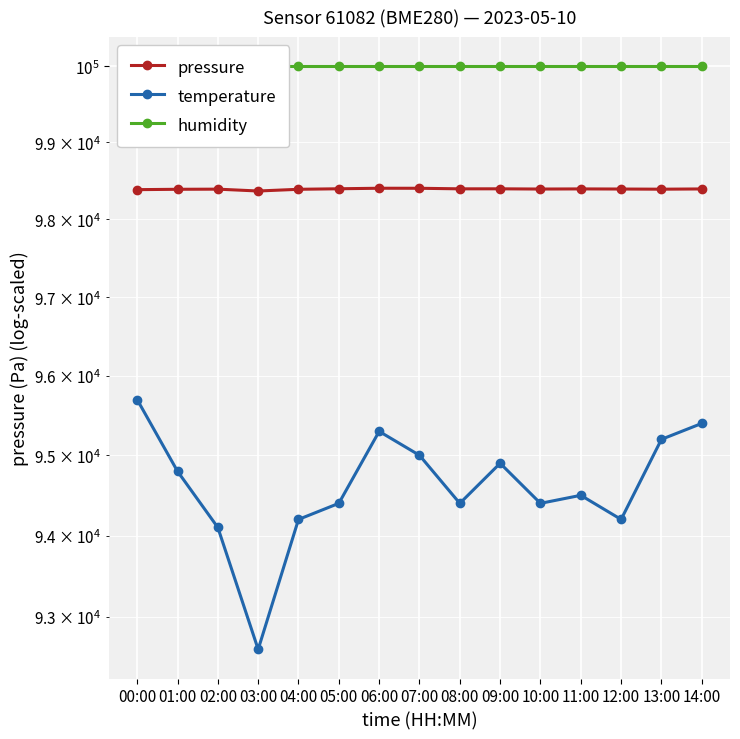

At which label does humidity reach its peak?

00:00